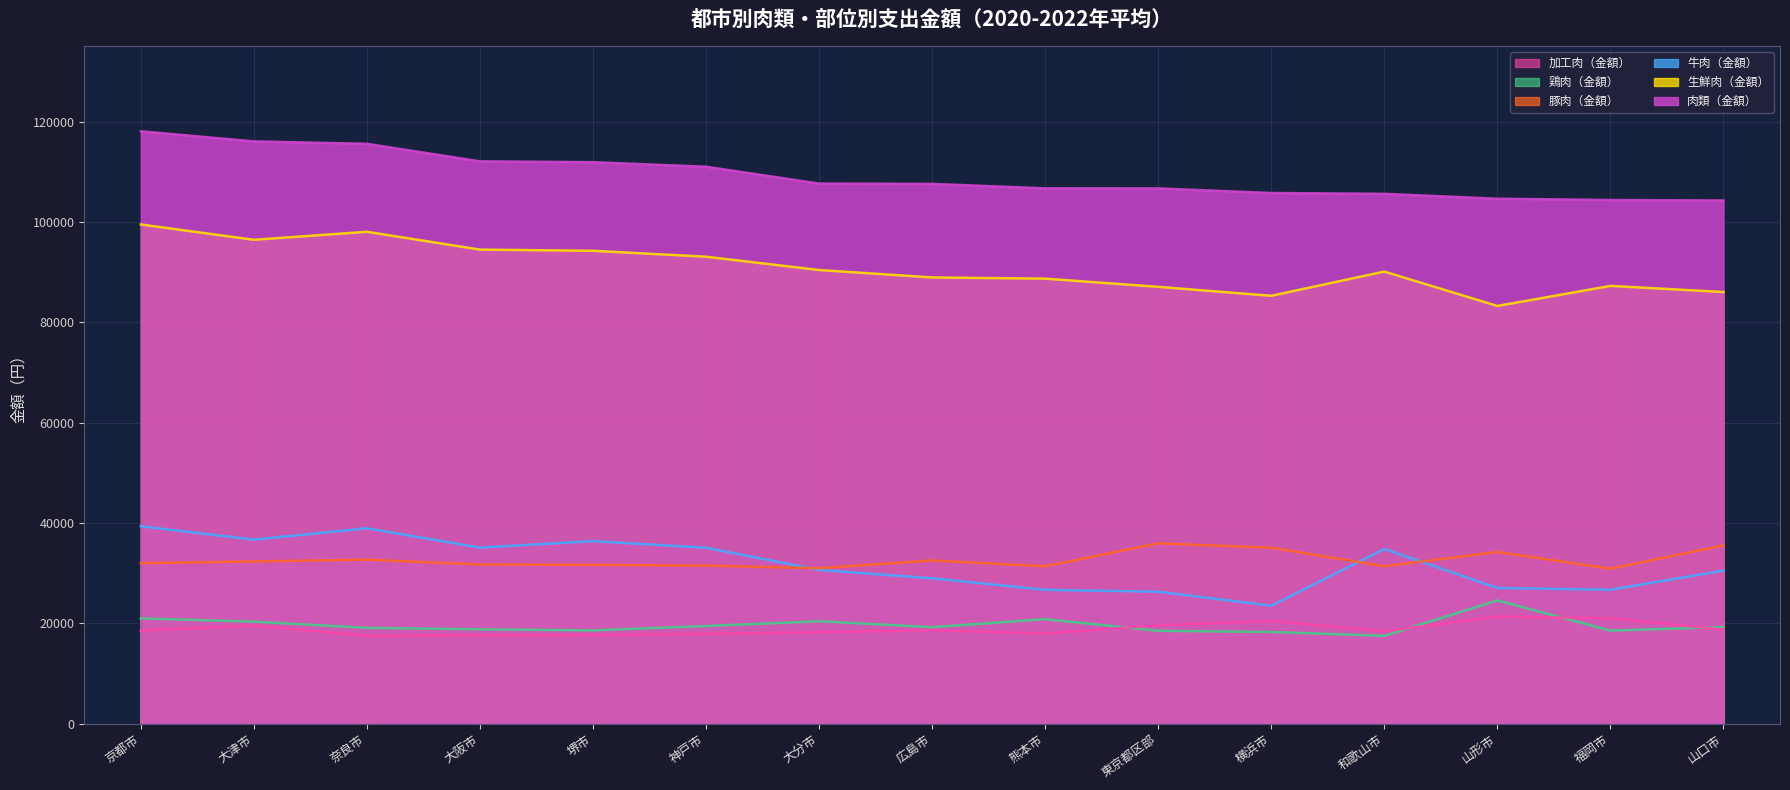

True or false: 生鮮肉（金額） and 肉類（金額） intersect in this chart.

False